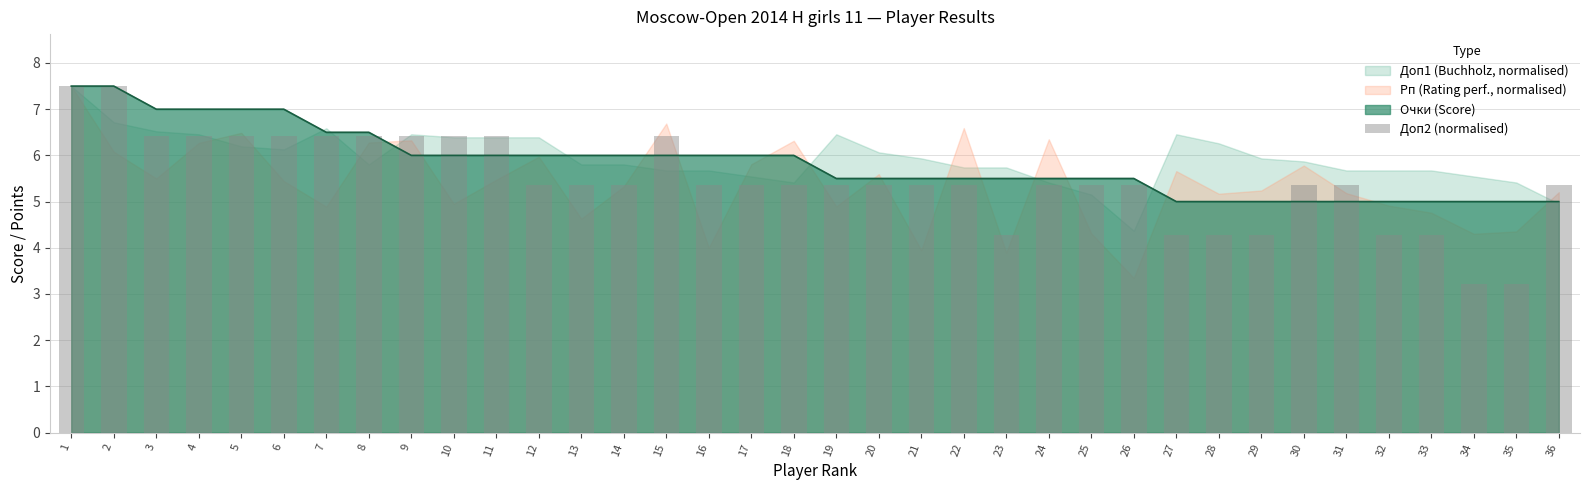

True or false: Очки (Score) has a value of 7.5 at 1.

True